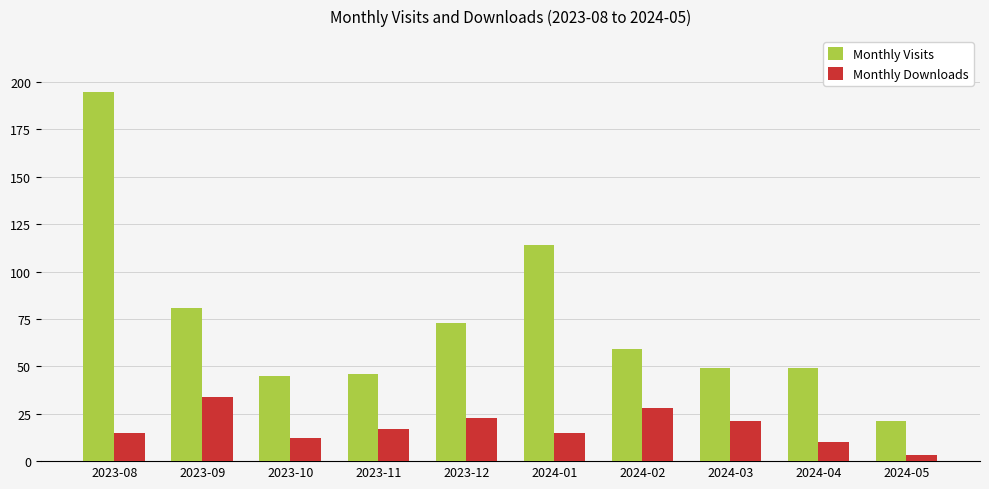

Reading right to left, transcribe all the data shown in this chart.

Monthly Visits: 21	49	49	59	114	73	46	45	81	195
Monthly Downloads: 3	10	21	28	15	23	17	12	34	15